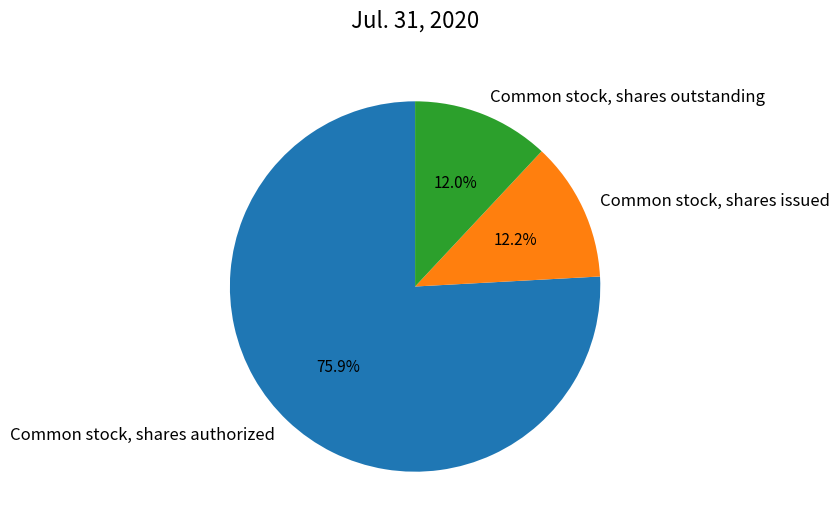

How many slices are in this pie chart?

3